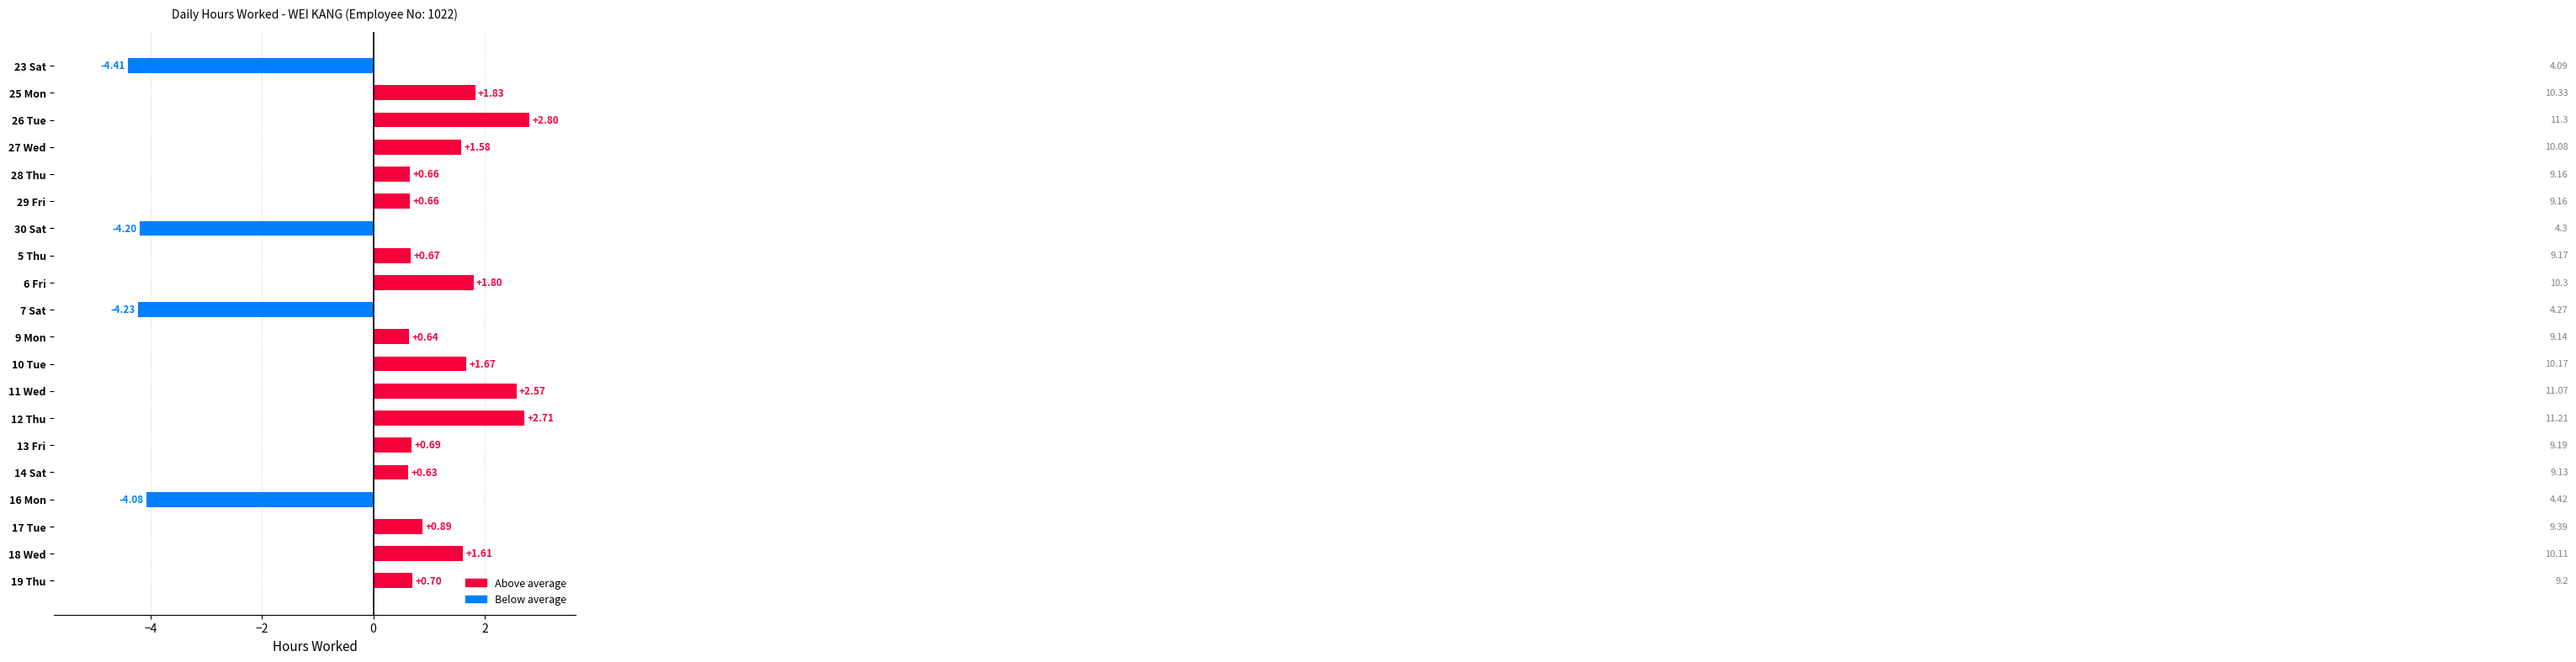

What is the change in value from 25 Mon to 5 Thu?

-1.2